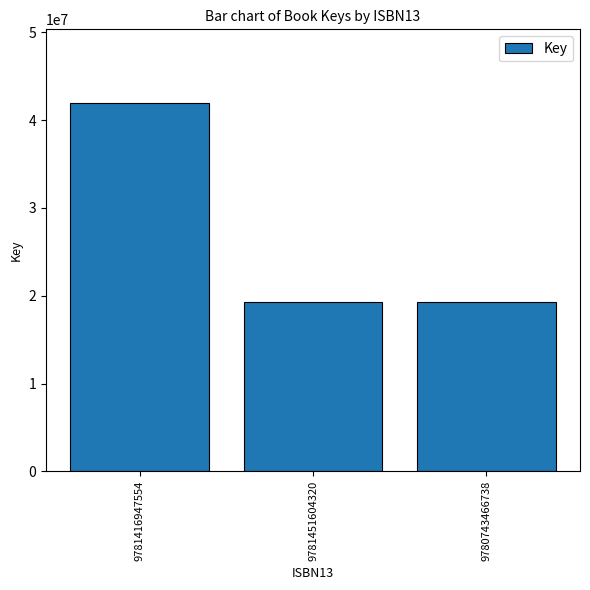

How many data points does each series have?

3